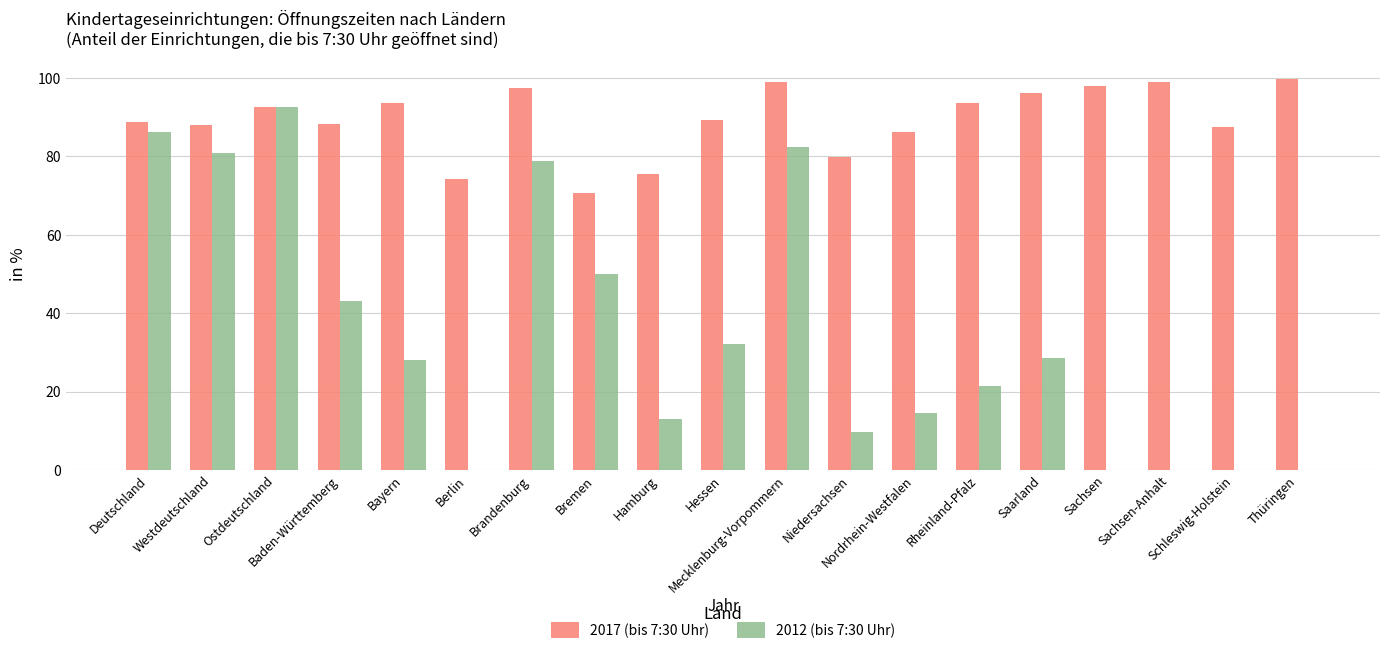

How many data points does each series have?

19